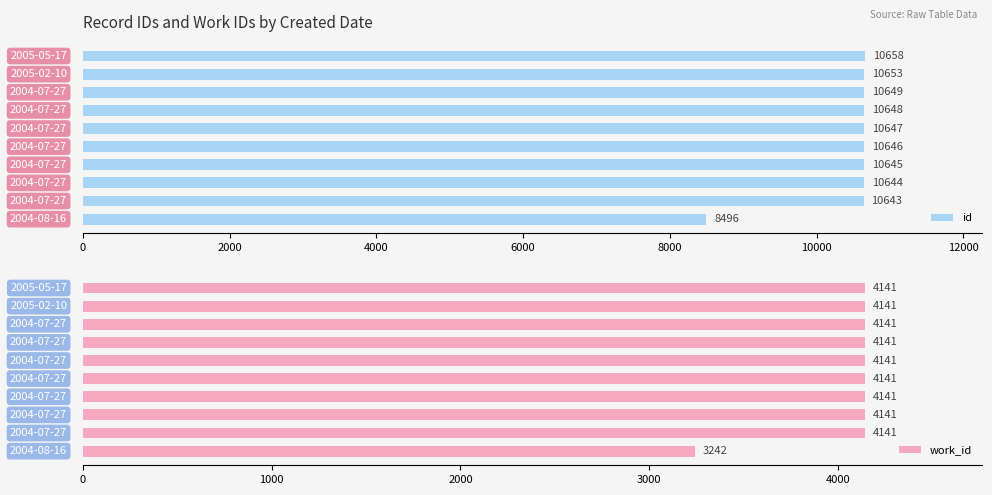

What is the average value of the work_id series?

4051